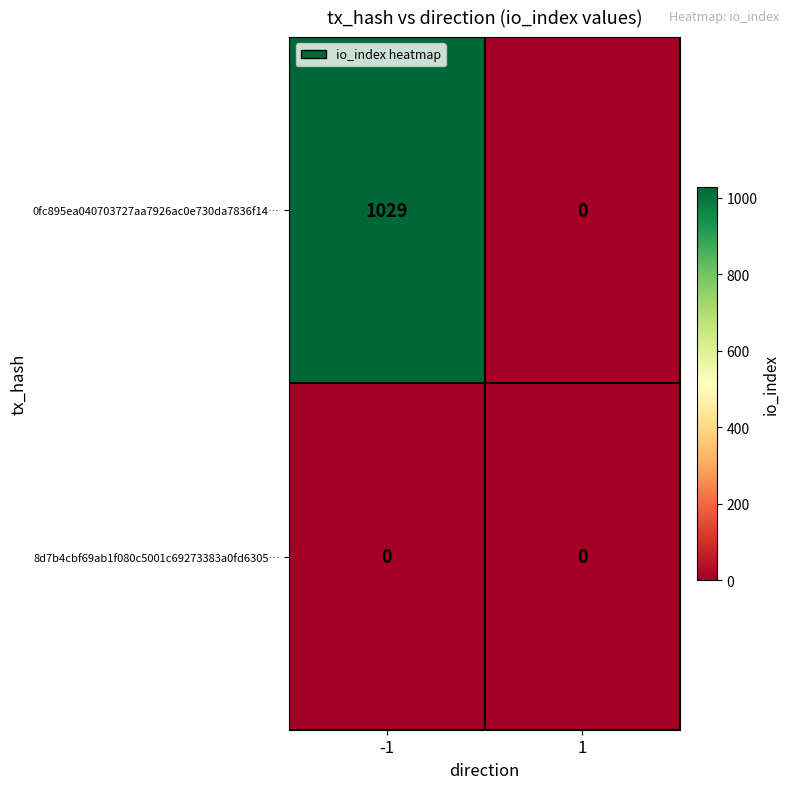

Which series has the largest range (max minus min)?

0fc895ea040703727aa7926ac0e730da7836f14…